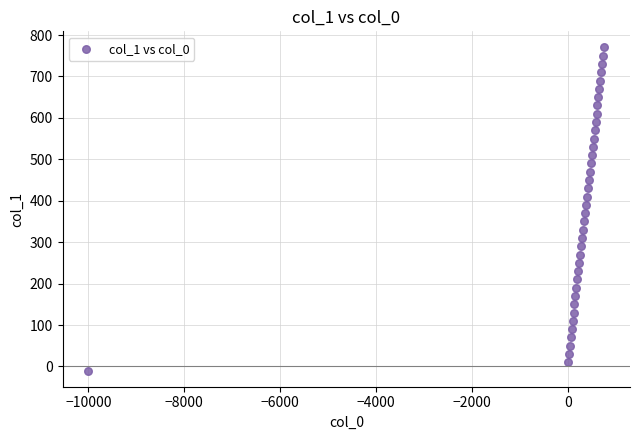

What is the range of X values (max minus min)?

10759